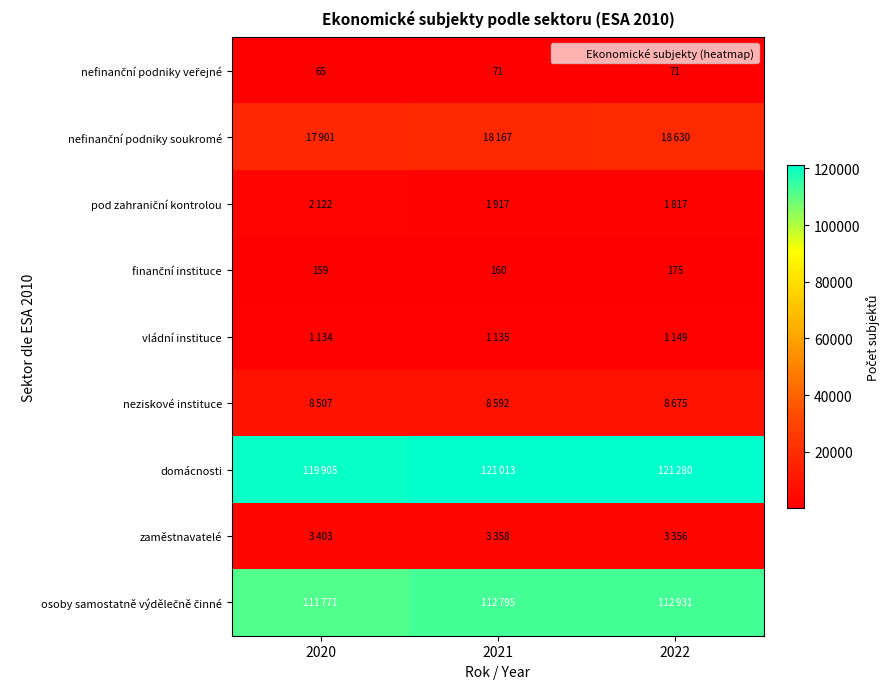

The value of zaměstnavatelé at 2021 is 5200. True or false?

False